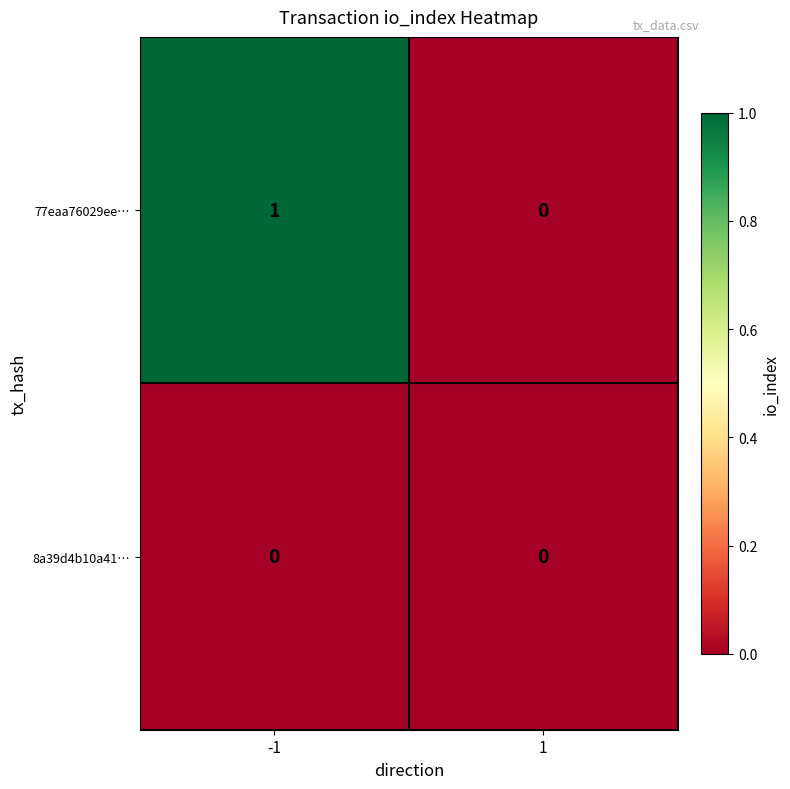

Which series has the widest spread of values?

77eaa76029ee…